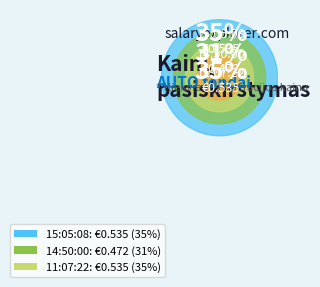

Between 15:05:08 and 11:07:22, which is larger?

15:05:08